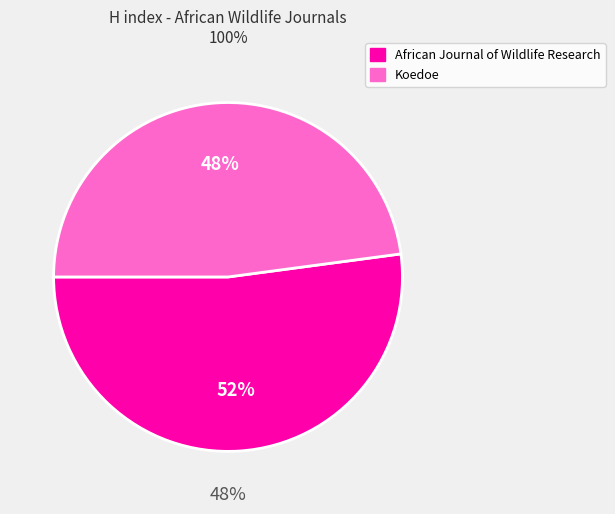

To the nearest percent, what is the difference between the Koedoe and African Journal of Wildlife Research slice percentages?

4%